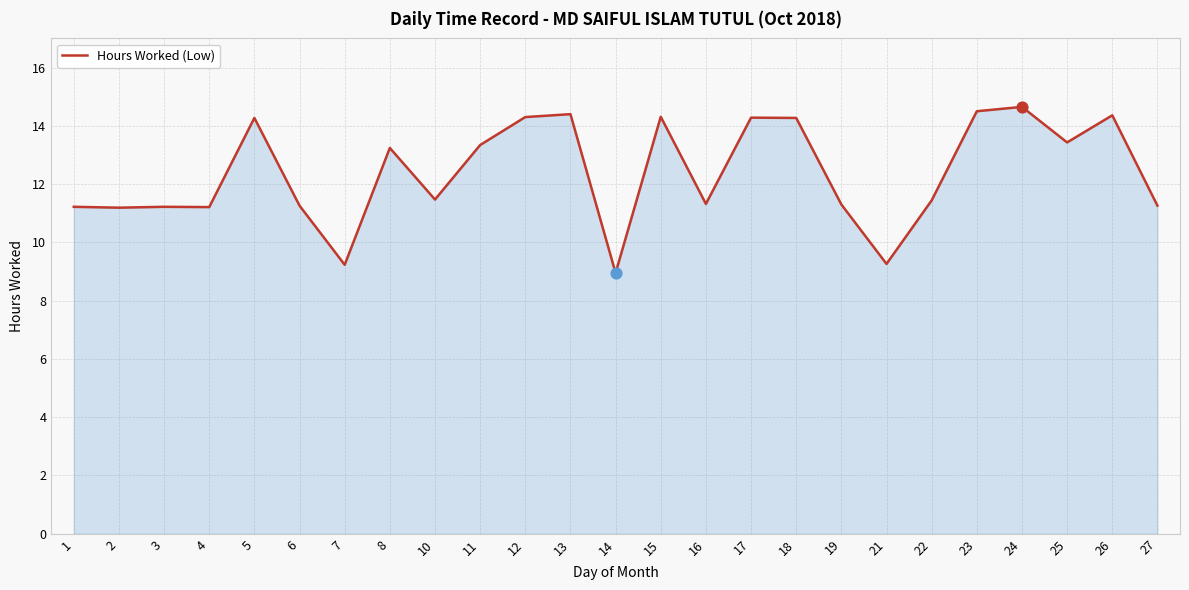

Between 26 and 1, which is larger?

26